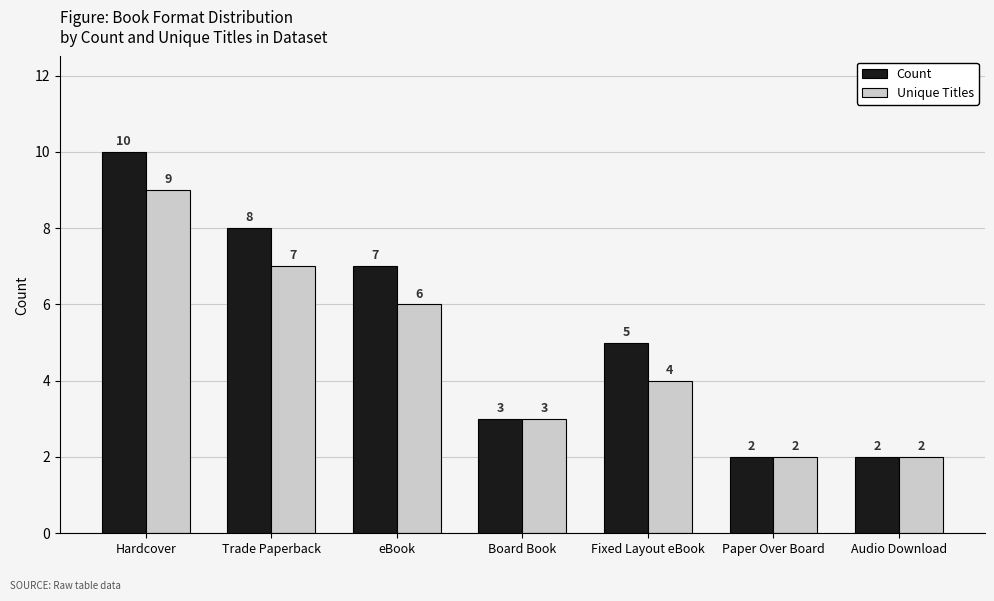

Where does the Unique Titles series first go above 4?

Hardcover